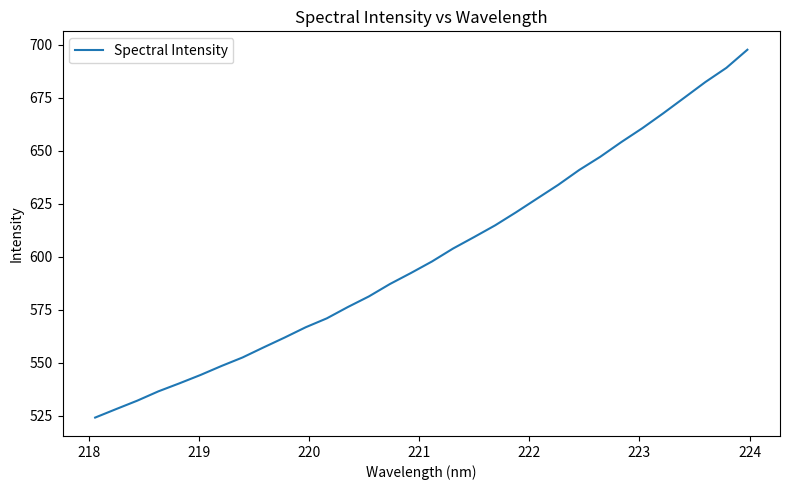

What is the difference between the maximum and minimum values?

173.5